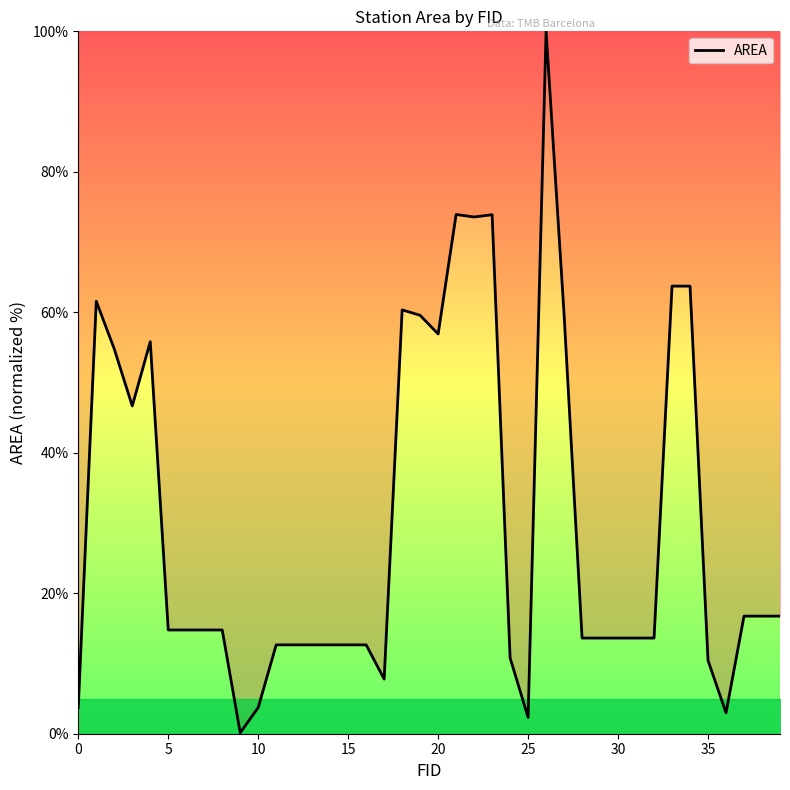

What is the maximum value shown in the chart?

100.0